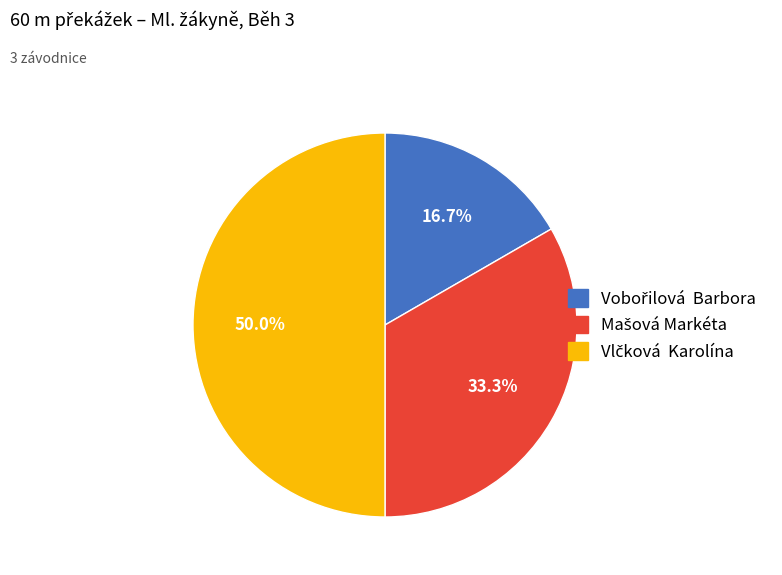

Count the number of slices in the pie.

3